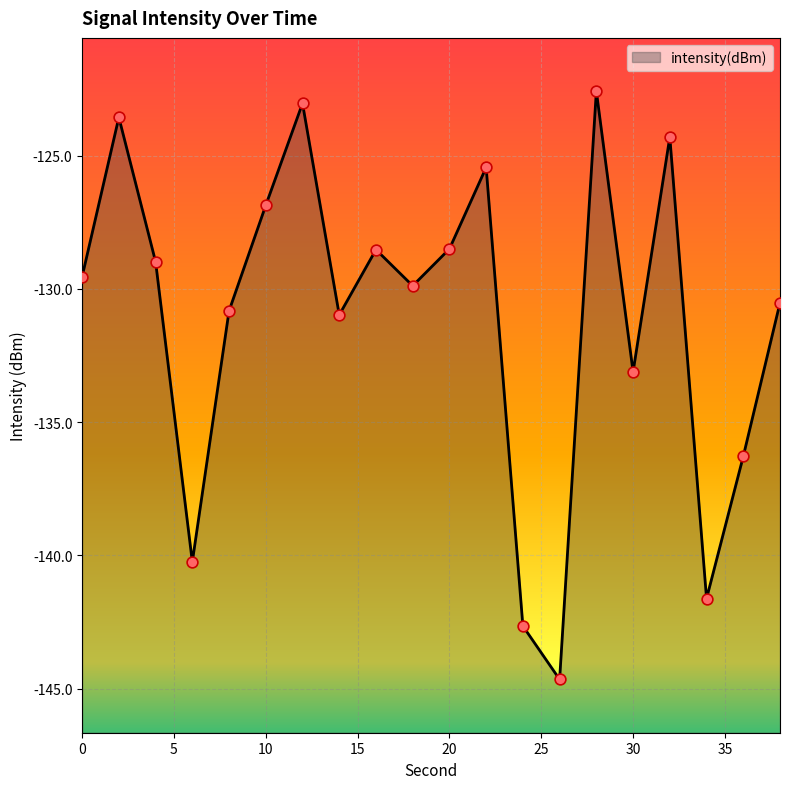

What is the change in value from 18 to 26?

-14.8